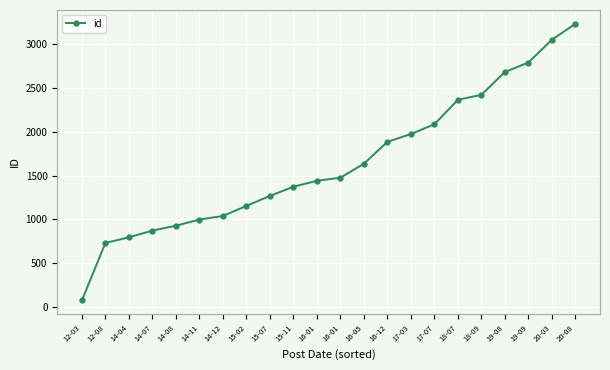

The value at 19-09 is 3843. True or false?

False